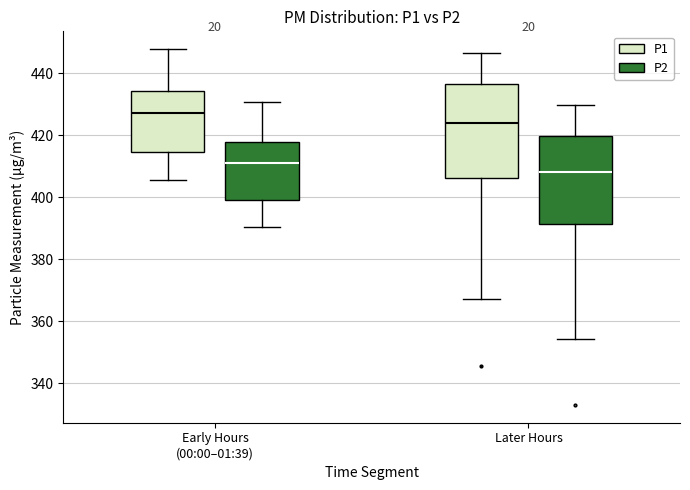

Which box's median line is the highest?

Early Hours (00:00–01:39) (P1)